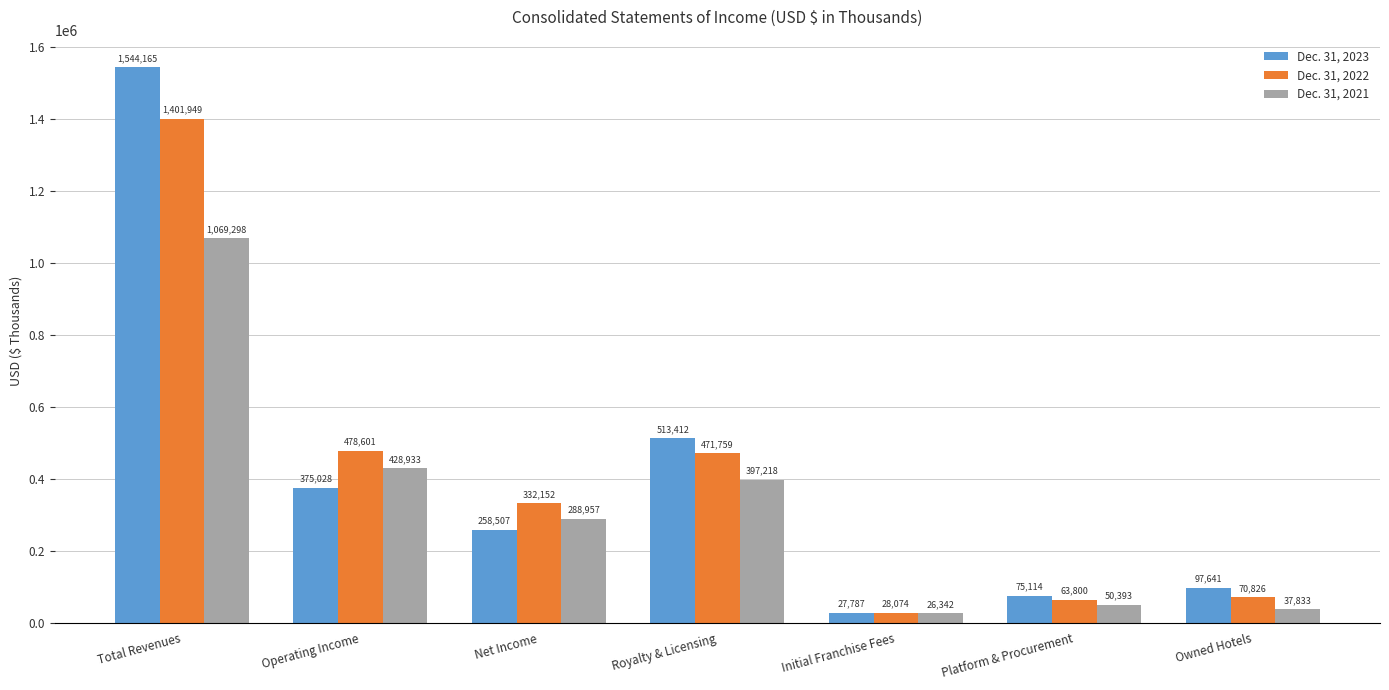

Reading left to right, extract all data points from this chart.

Dec. 31, 2023: Total Revenues=1544165	Operating Income=375028	Net Income=258507	Royalty & Licensing=513412	Initial Franchise Fees=27787	Platform & Procurement=75114	Owned Hotels=97641
Dec. 31, 2022: Total Revenues=1401949	Operating Income=478601	Net Income=332152	Royalty & Licensing=471759	Initial Franchise Fees=28074	Platform & Procurement=63800	Owned Hotels=70826
Dec. 31, 2021: Total Revenues=1069298	Operating Income=428933	Net Income=288957	Royalty & Licensing=397218	Initial Franchise Fees=26342	Platform & Procurement=50393	Owned Hotels=37833